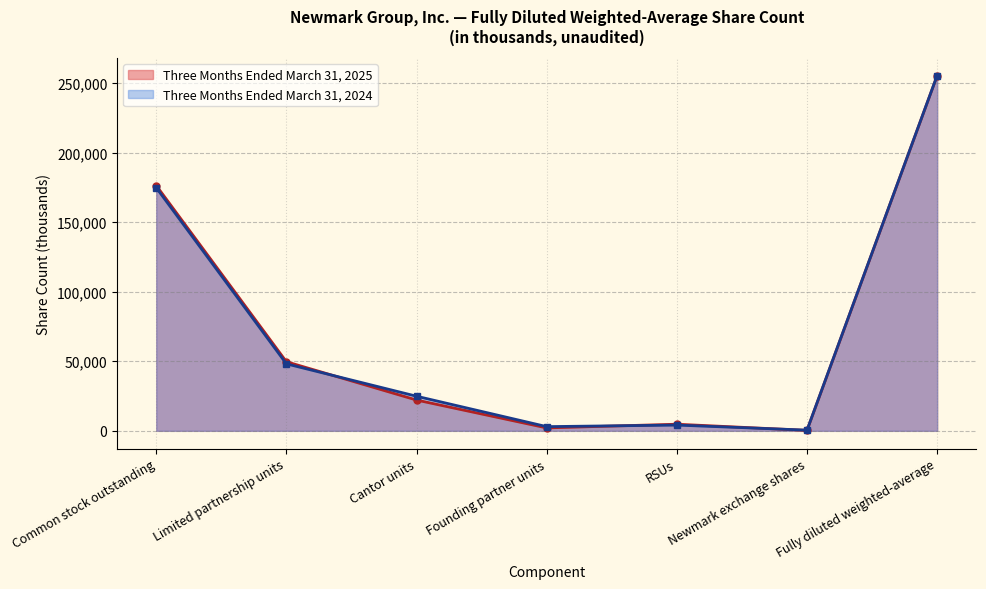

What is the total value across all series at Limited partnership units?

97801.0